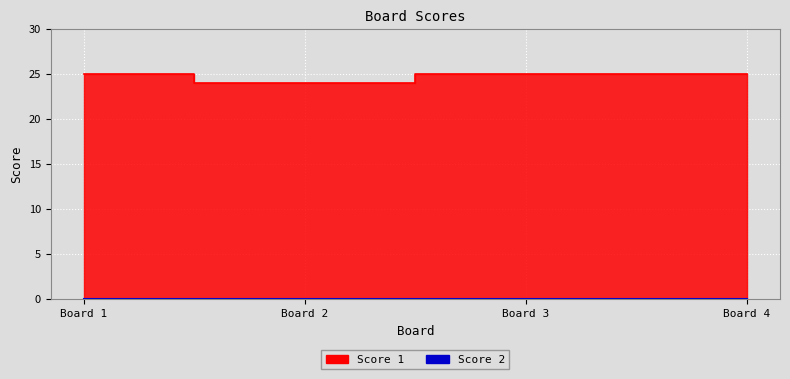

Reading left to right, list all the values displayed in this chart.

25	24	25	25